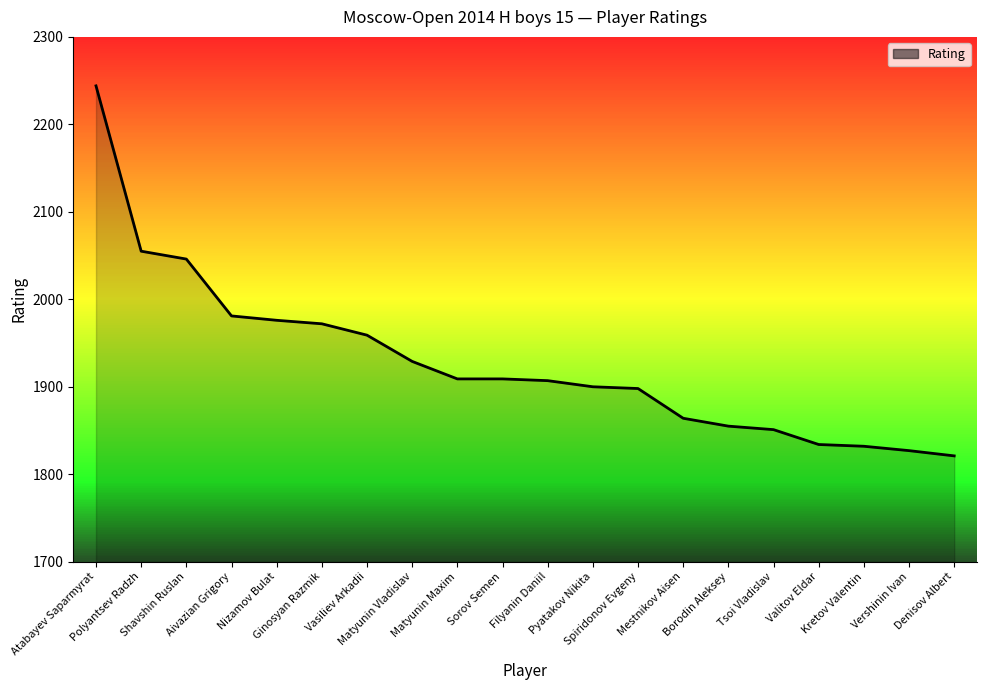

What is the change in value from Ginosyan Razmik to Vasiliev Arkadii?

-13